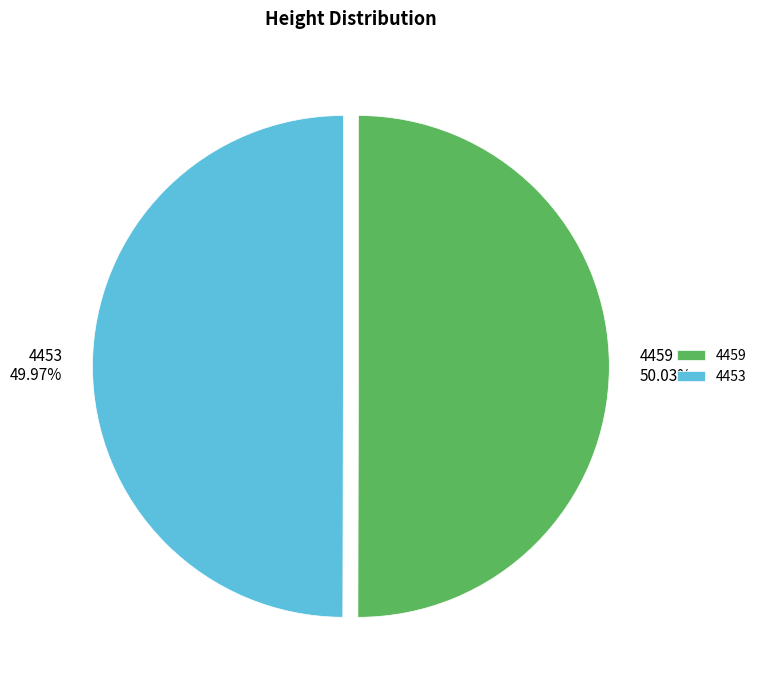

Approximately how many times larger is the value at 4453 compared to 4459?

1.0